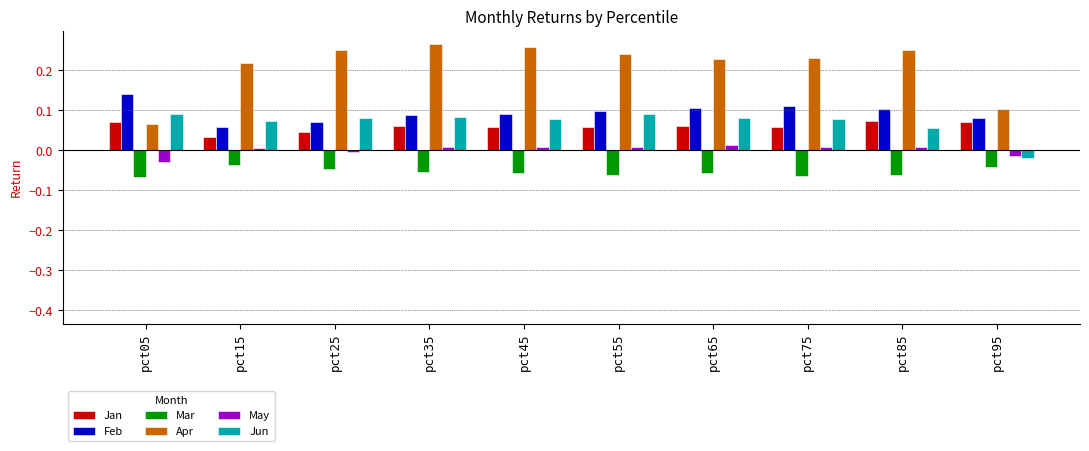

How many Jun values are between 0 and 1?

9